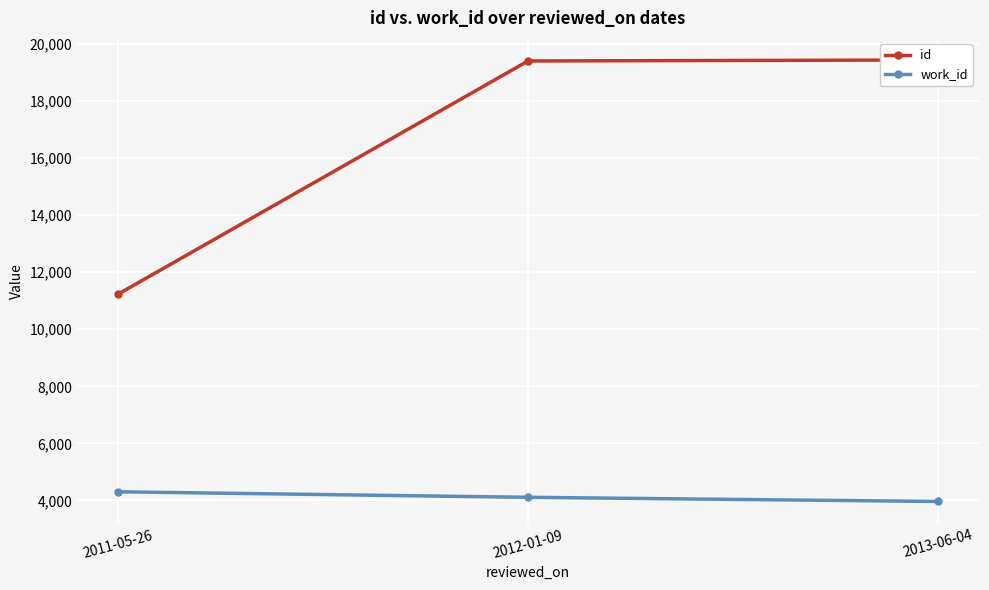

What are all the series names shown in the legend?

id, work_id